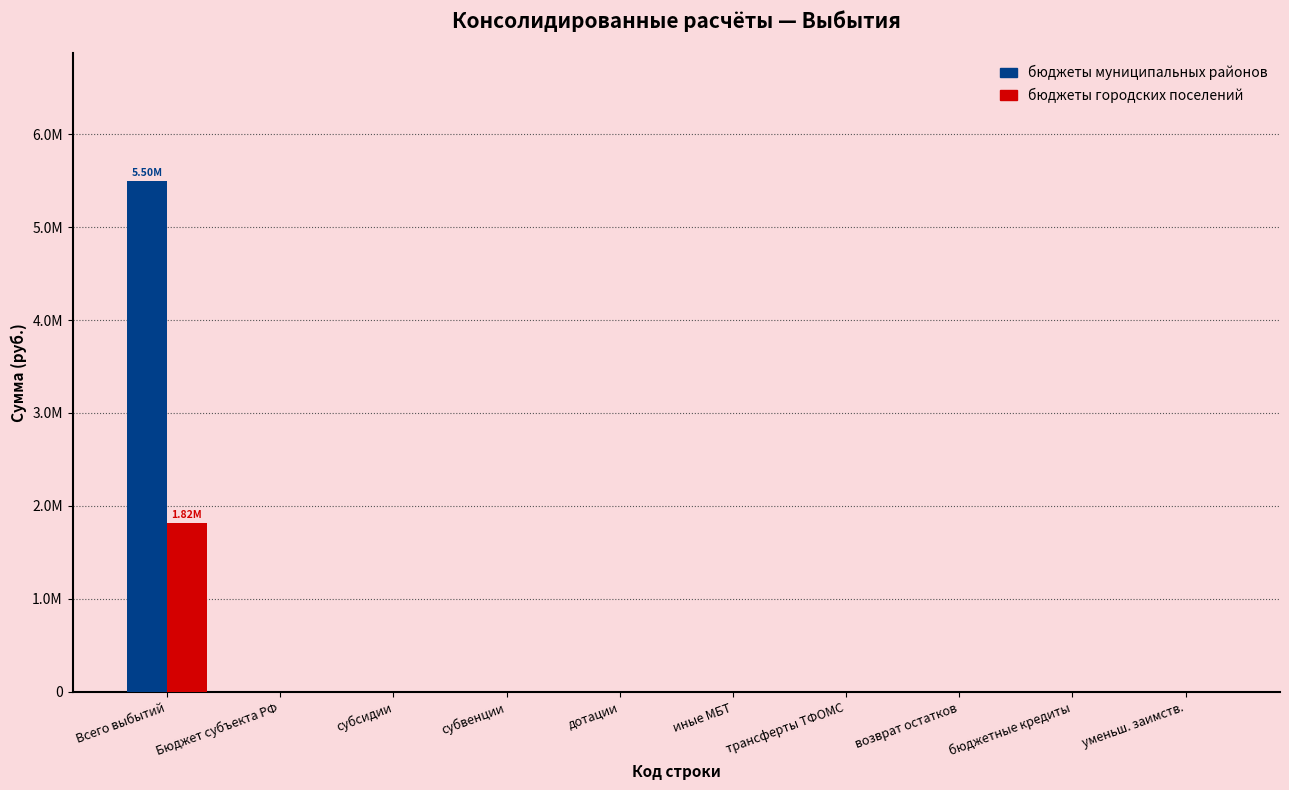

List the series in order of their peak value, lowest first.

бюджеты городских поселений, бюджеты муниципальных районов